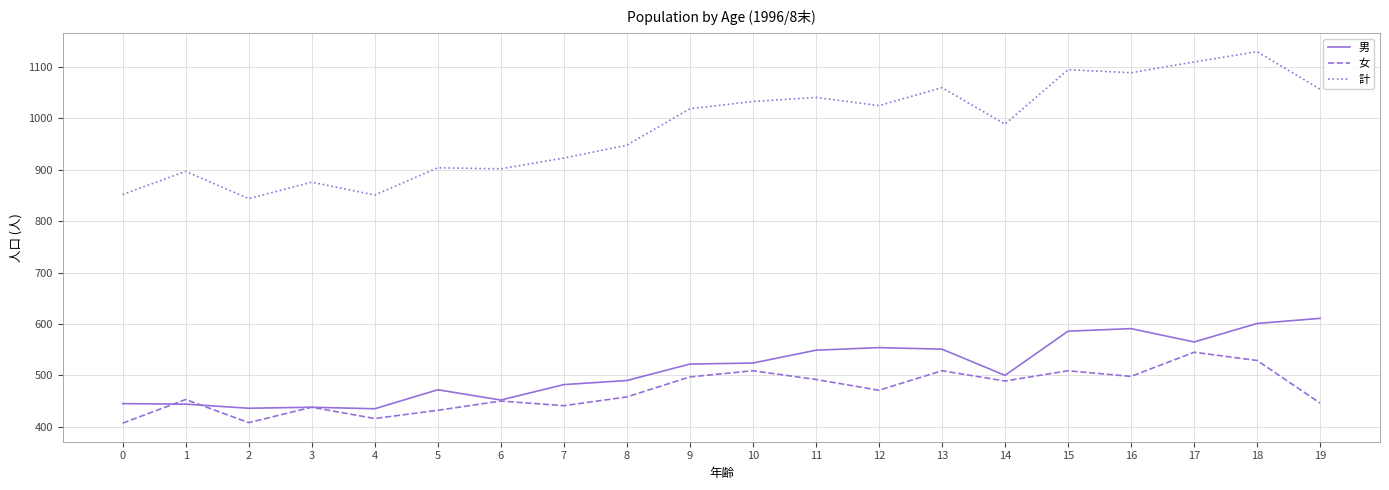

At which label does 女 first exceed 471?

9